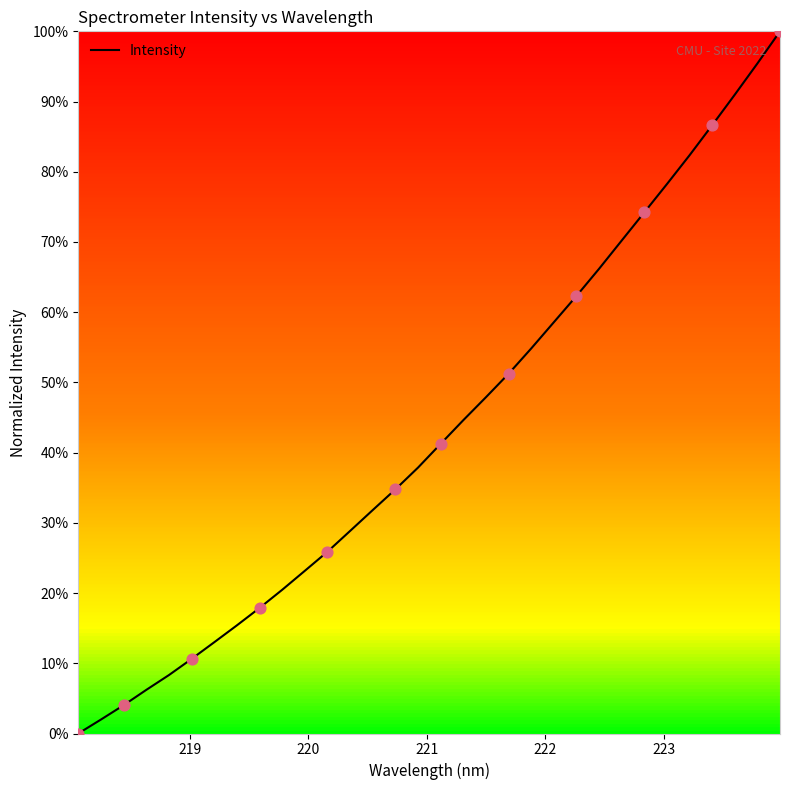

What is the difference between the maximum and minimum values?

100.0